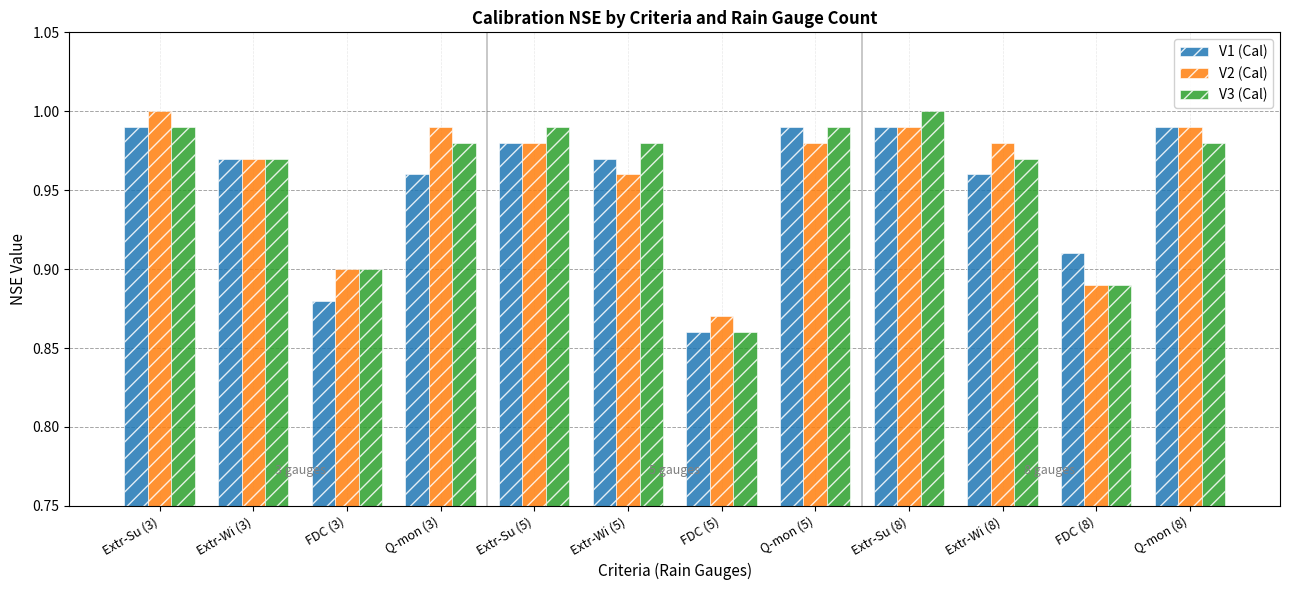

Where is V2 (Cal) nearest to the value 0?

FDC (5)